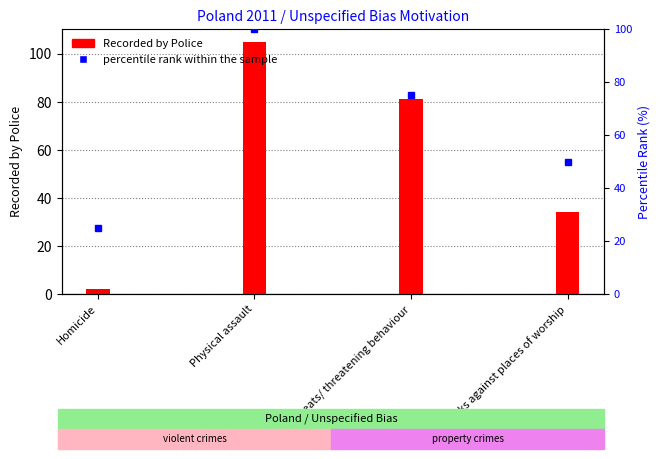

How many Recorded by Police values are between 34 and 105?

3